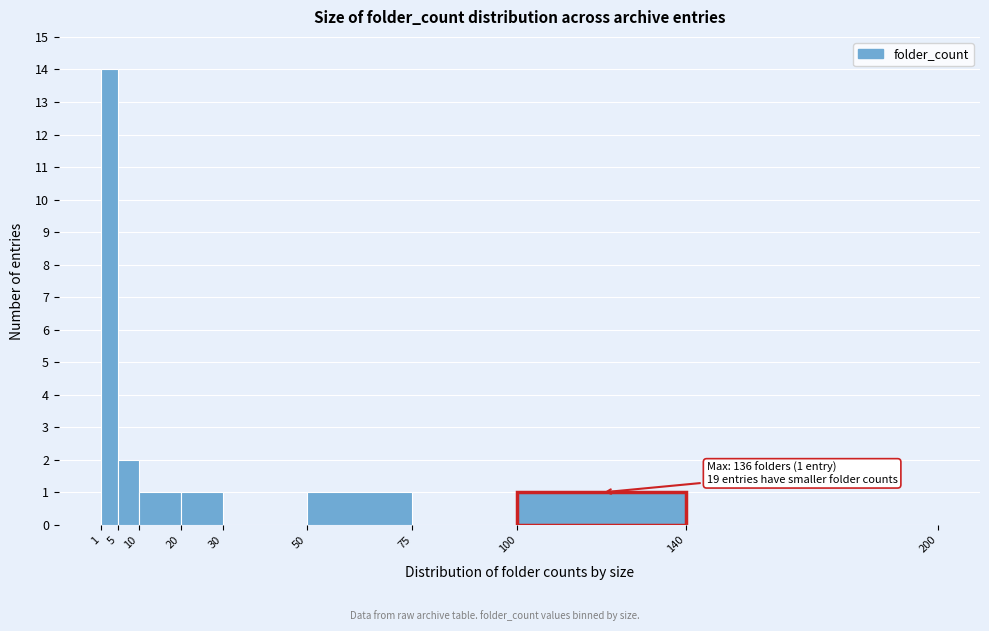

Over which range of the x-axis is the bar tallest?

1 to 5